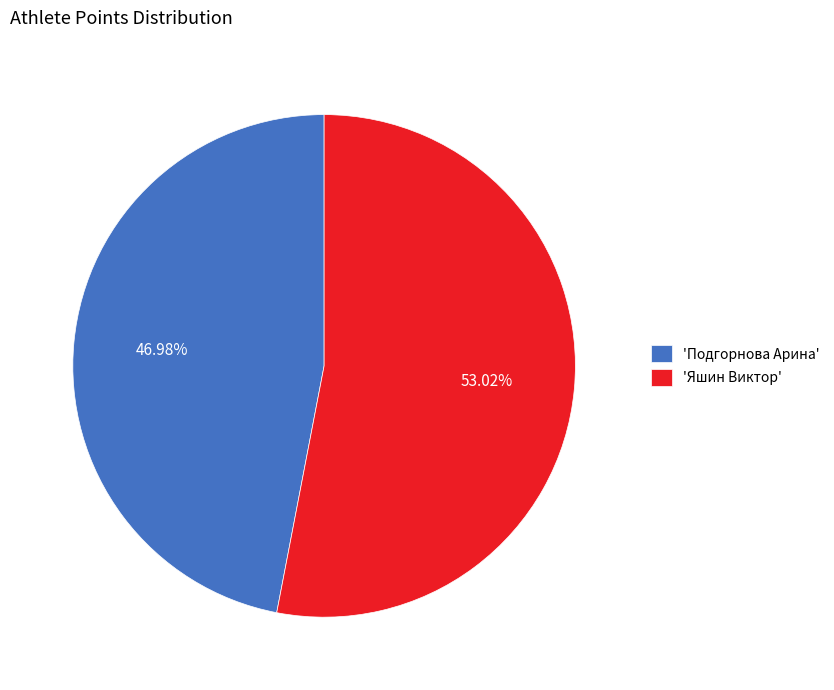

Between 'Яшин Виктор' and 'Подгорнова Арина', which is larger?

'Яшин Виктор'